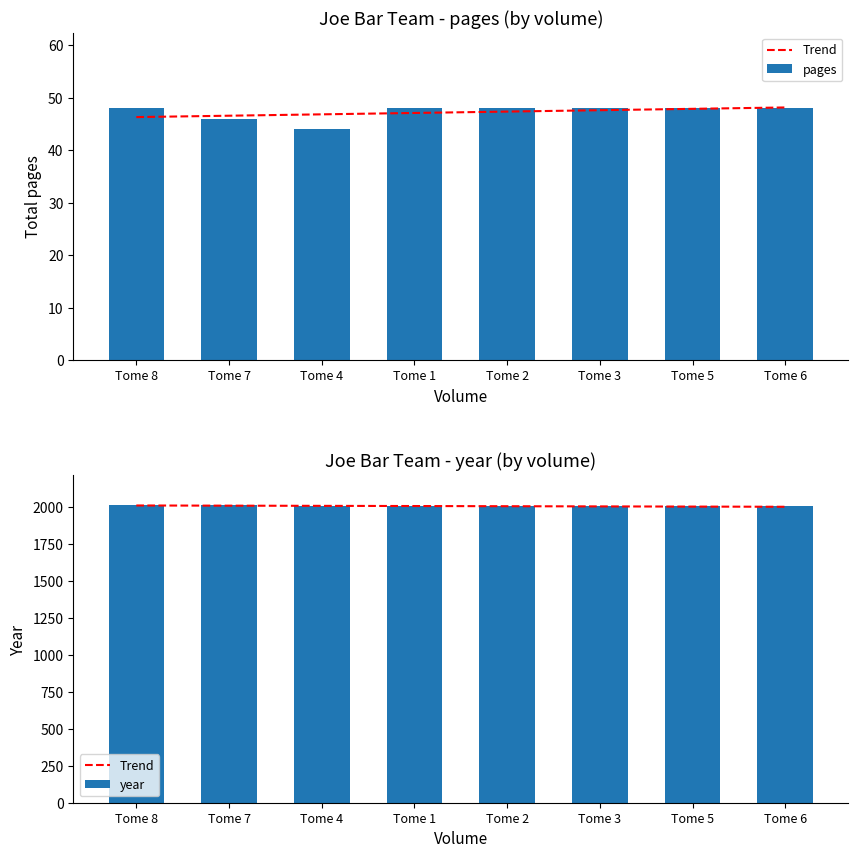

Which category has the lowest value across all series?

Tome 4